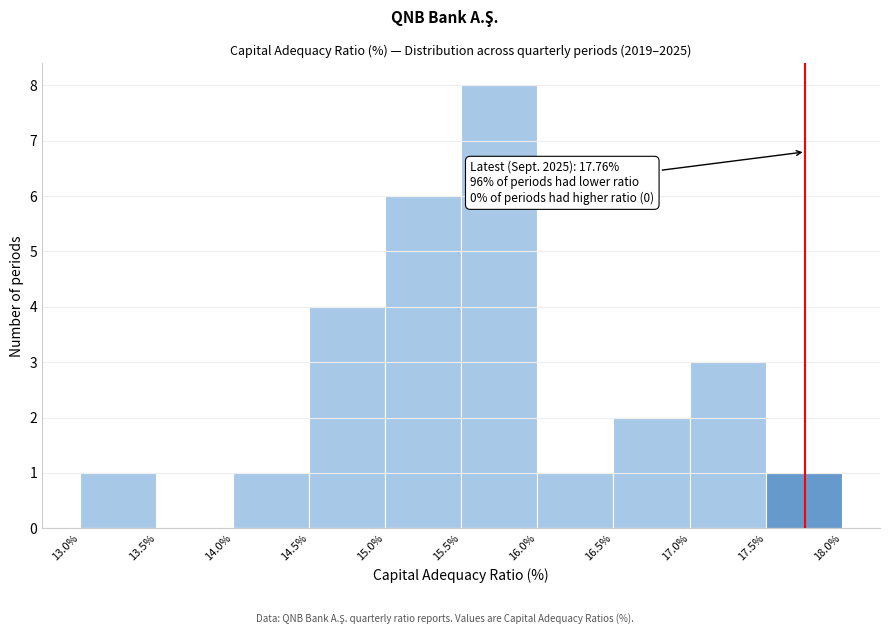

Over which range of the x-axis is the bar tallest?

15.5% to 16.0%